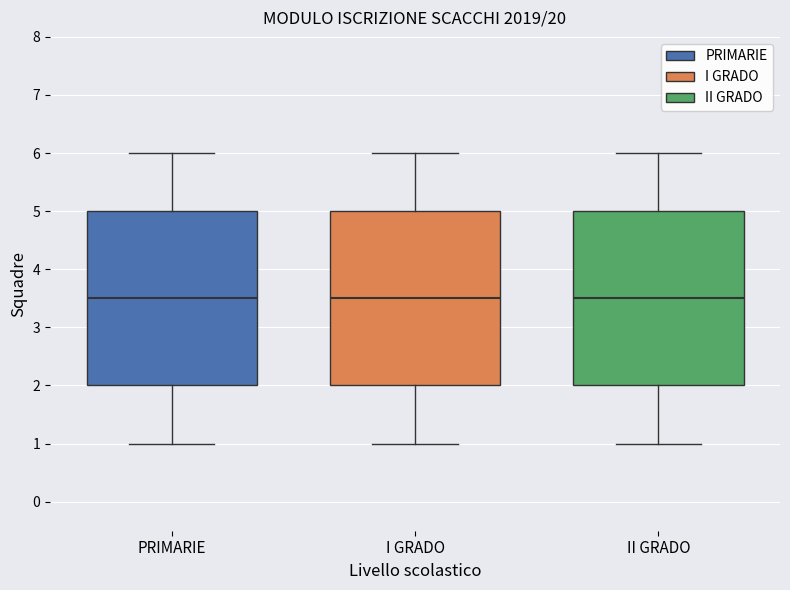

Reading left to right, read every box against the y-axis: the position of its median line, the range the box covers, and the ends of its whiskers. The values are not printed on the chart, so give them approximately, as read against the axis.

PRIMARIE: median 3.5, box 2.0 to 5.0, whiskers 1.0 to 6.0
I GRADO: median 3.5, box 2.0 to 5.0, whiskers 1.0 to 6.0
II GRADO: median 3.5, box 2.0 to 5.0, whiskers 1.0 to 6.0